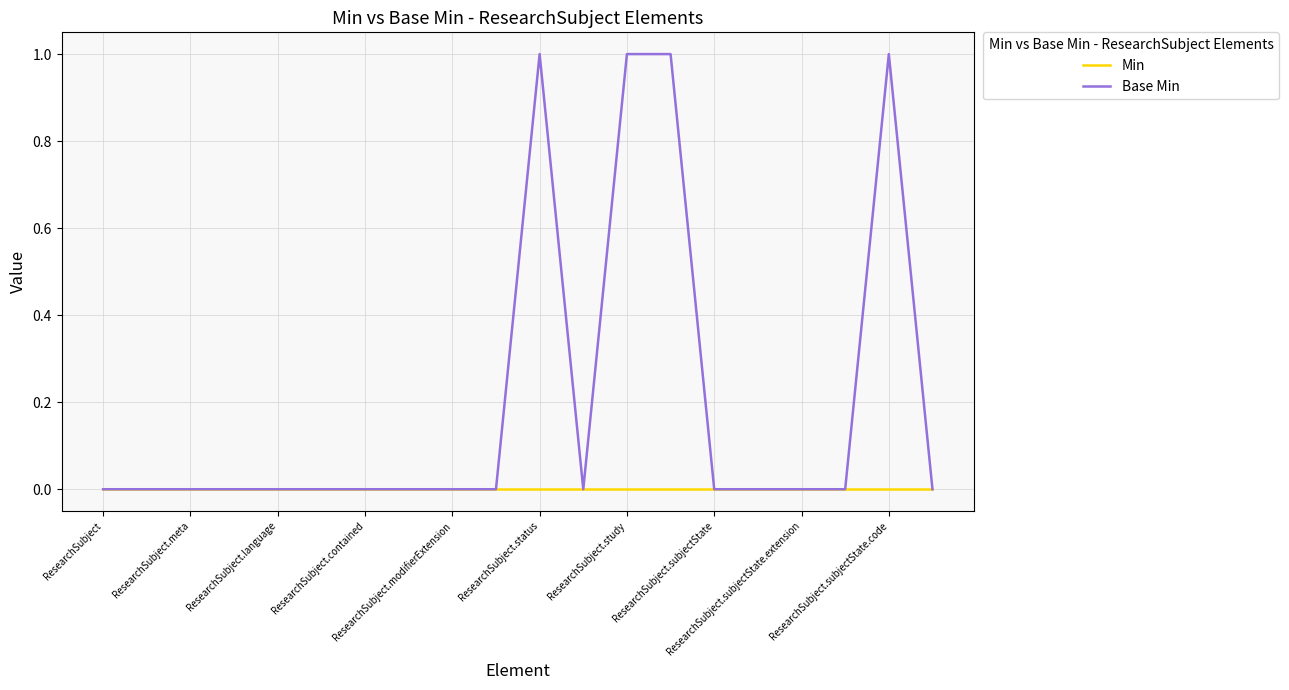

List the series in order of their peak value, lowest first.

Min, Base Min